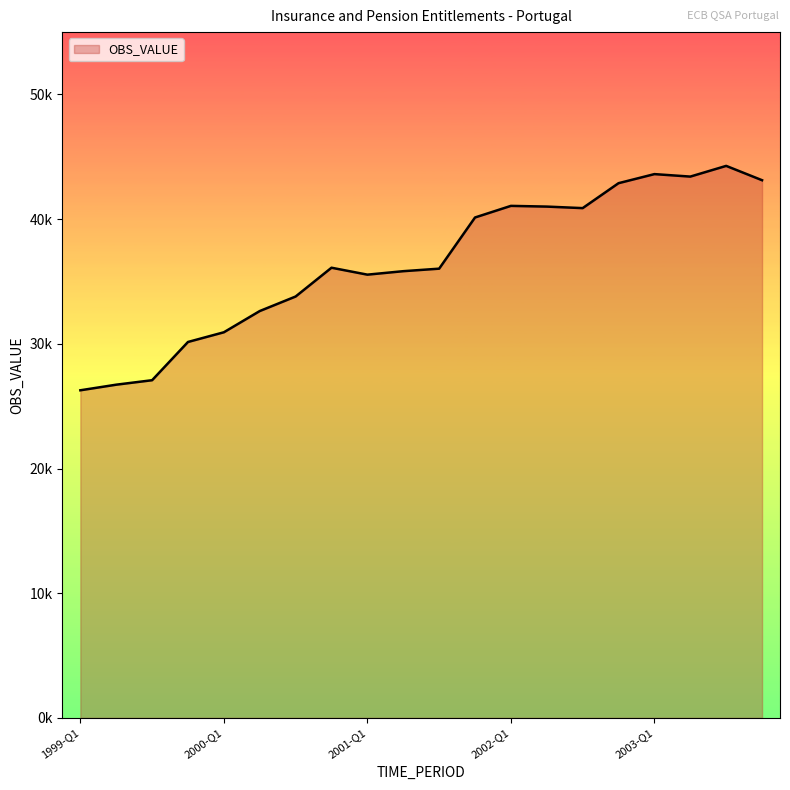

At which category does the data reach its first local peak?

2000-Q4